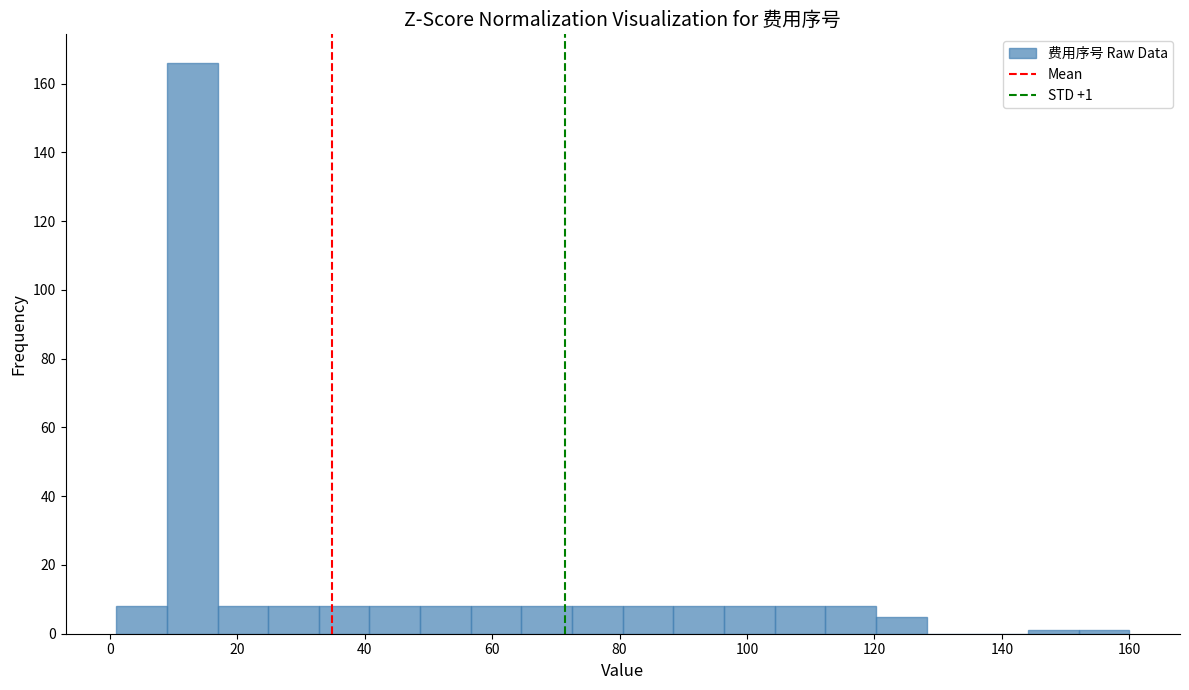

Around what value on the x-axis is the tallest bar? Give the approximate position of its centre, as read against the axis.

12